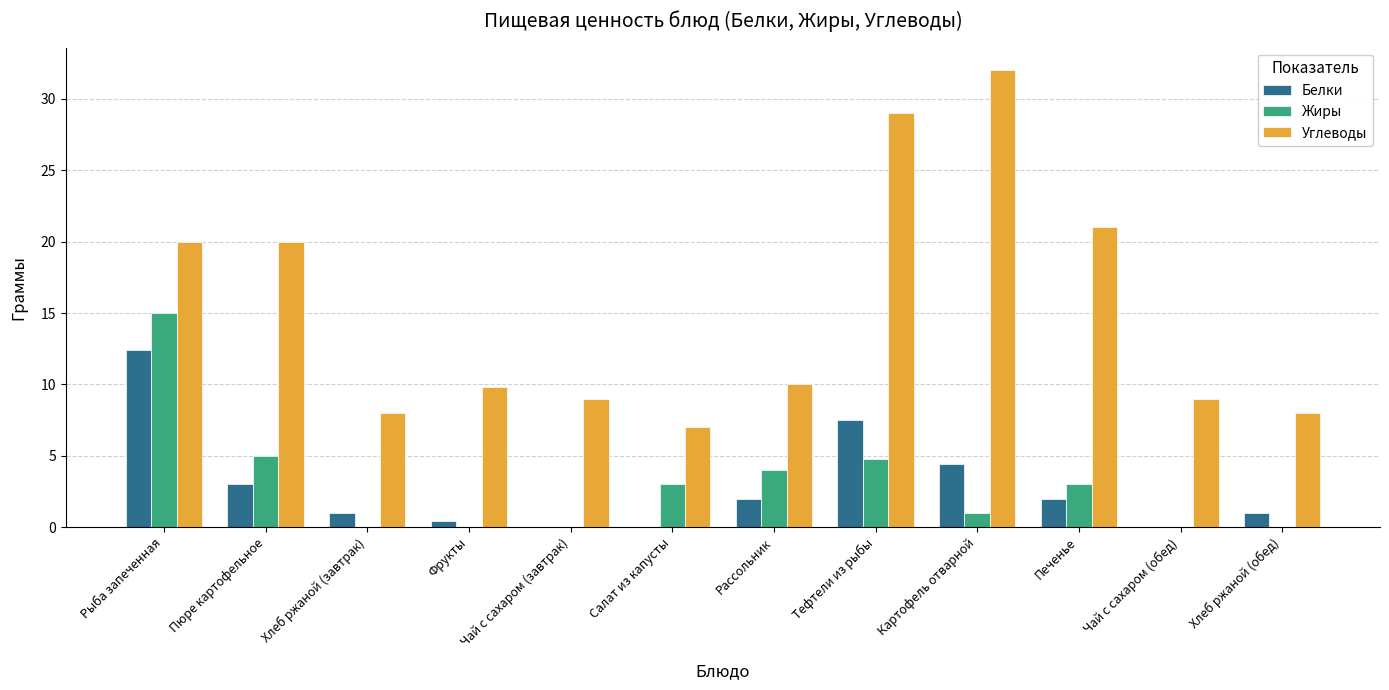

Reading left to right, transcribe all the data shown in this chart.

Белки: Рыба запеченная=12.4	Пюре картофельное=3.0	Хлеб ржаной (завтрак)=1.0	Фрукты=0.4	Чай с сахаром (завтрак)=0.0	Салат из капусты=0.0	Рассольник=2.0	Тефтели из рыбы=7.5	Картофель отварной=4.4	Печенье=2.0	Чай с сахаром (обед)=0.0	Хлеб ржаной (обед)=1.0
Жиры: Рыба запеченная=15.0	Пюре картофельное=5.0	Хлеб ржаной (завтрак)=0.0	Фрукты=0.0	Чай с сахаром (завтрак)=0.0	Салат из капусты=3.0	Рассольник=4.0	Тефтели из рыбы=4.7	Картофель отварной=1.0	Печенье=3.0	Чай с сахаром (обед)=0.0	Хлеб ржаной (обед)=0.0
Углеводы: Рыба запеченная=20.0	Пюре картофельное=20.0	Хлеб ржаной (завтрак)=8.0	Фрукты=9.8	Чай с сахаром (завтрак)=9.0	Салат из капусты=7.0	Рассольник=10.0	Тефтели из рыбы=29.0	Картофель отварной=32.0	Печенье=21.0	Чай с сахаром (обед)=9.0	Хлеб ржаной (обед)=8.0